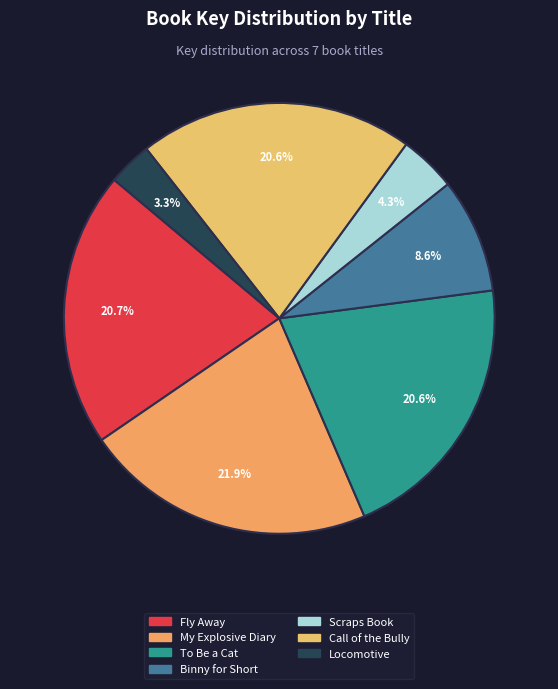

What percentage is the Call of the Bully slice, to the nearest percent?

21%